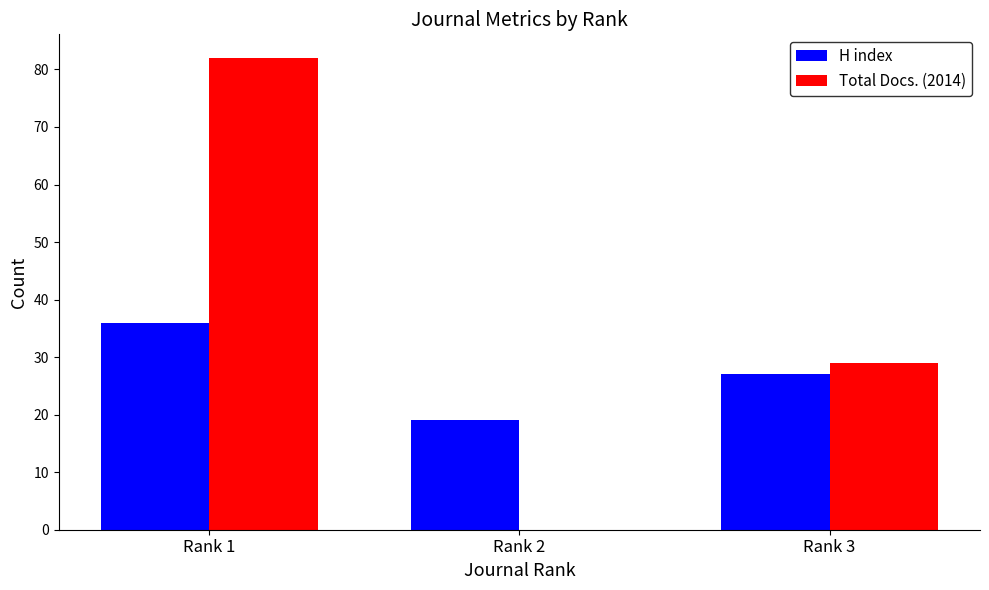

Where does the H index series first go above 27?

Rank 1